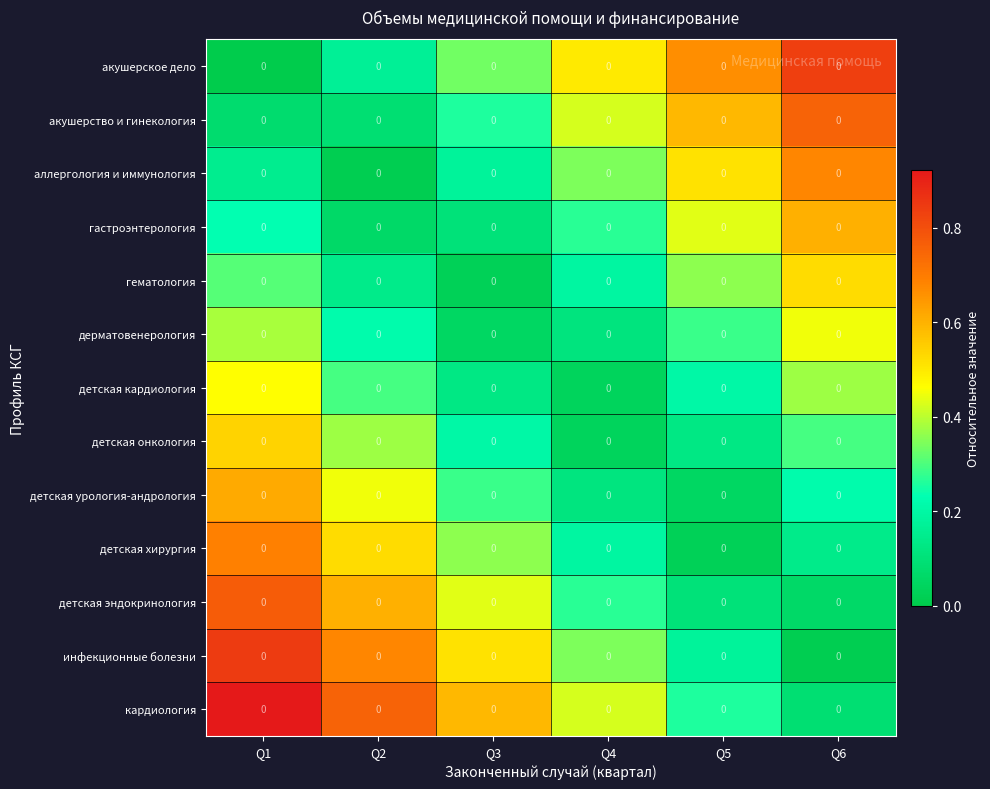

Count the акушерство и гинекология values in the range 0 to 1.

6